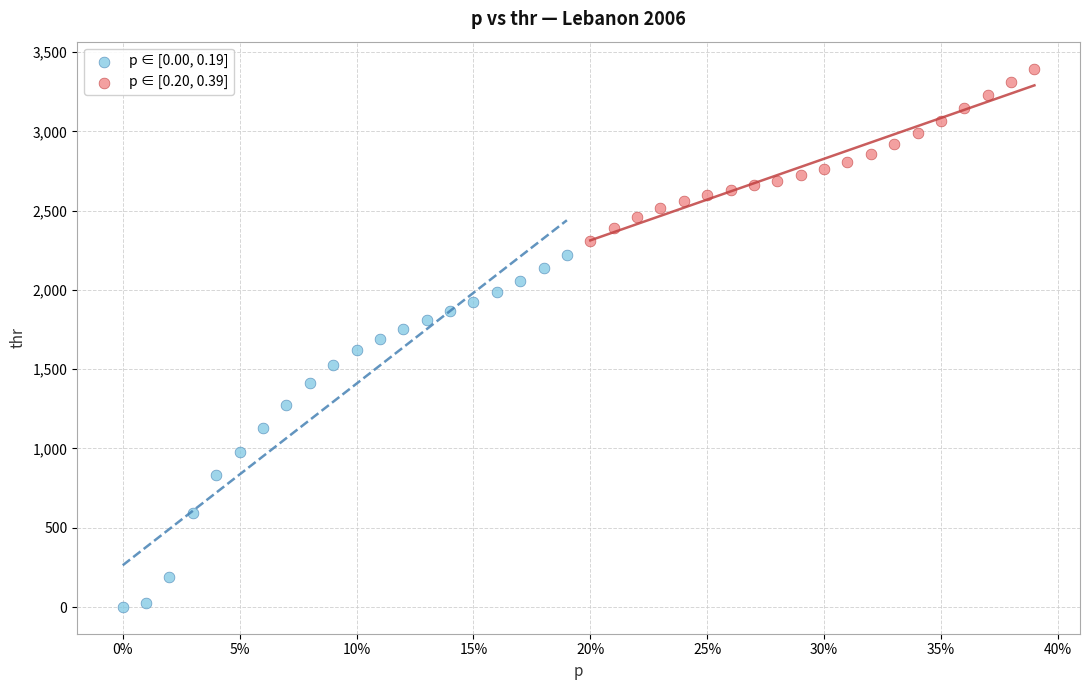

Which series has the largest Y range (max minus min)?

p ∈ [0.00, 0.19]